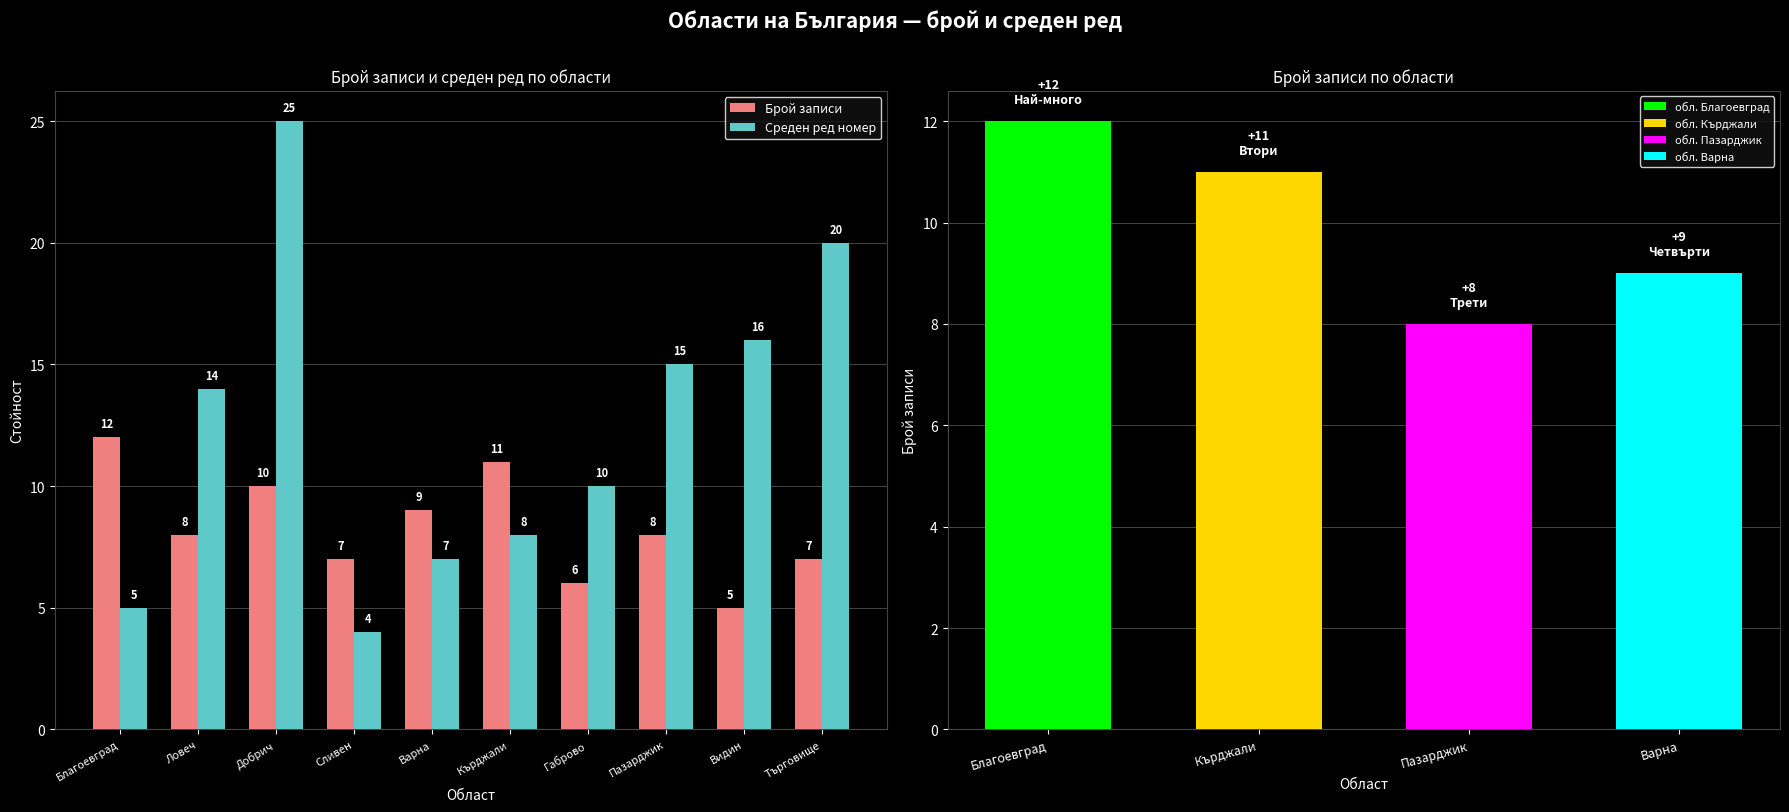

At which category is the sum across all series the highest?

Добрич